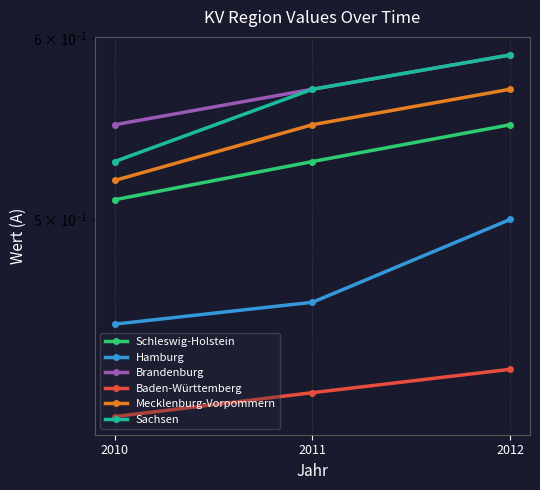

Which label corresponds to the largest value in the chart?

2012